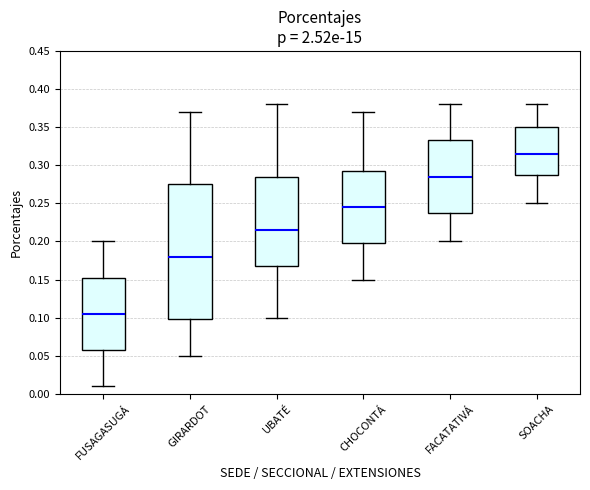

Comparing the boxes themselves (not the whiskers), which one is the tallest?

GIRARDOT